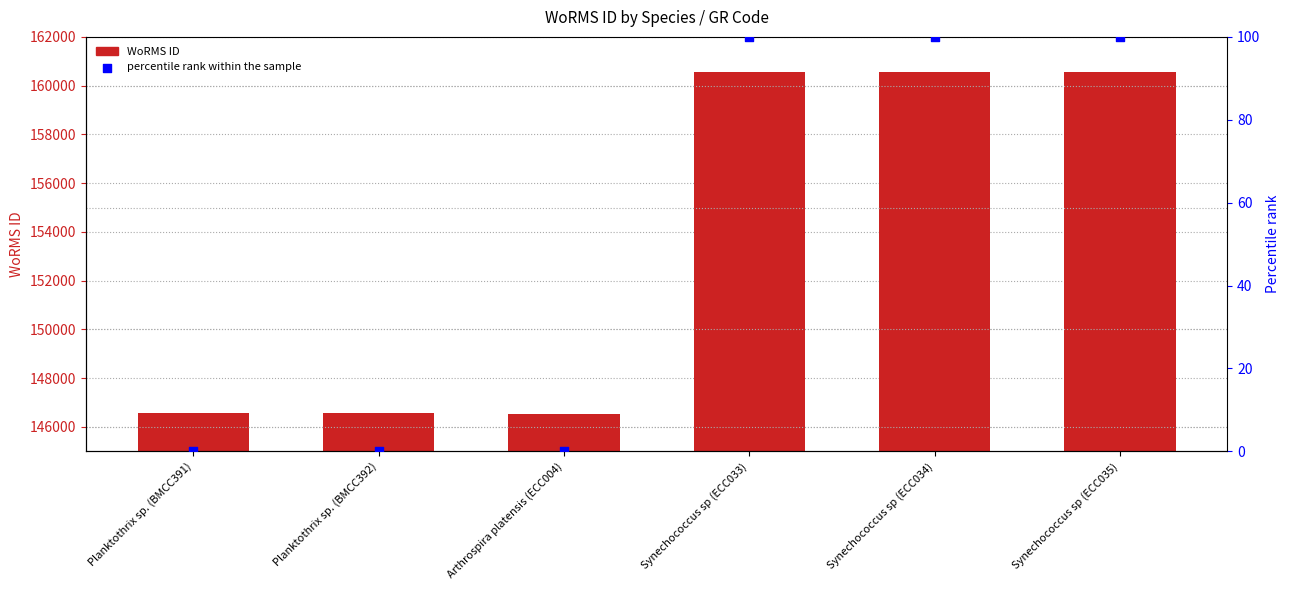

At which category is the sum across all series the highest?

Synechococcus sp (ECC033)